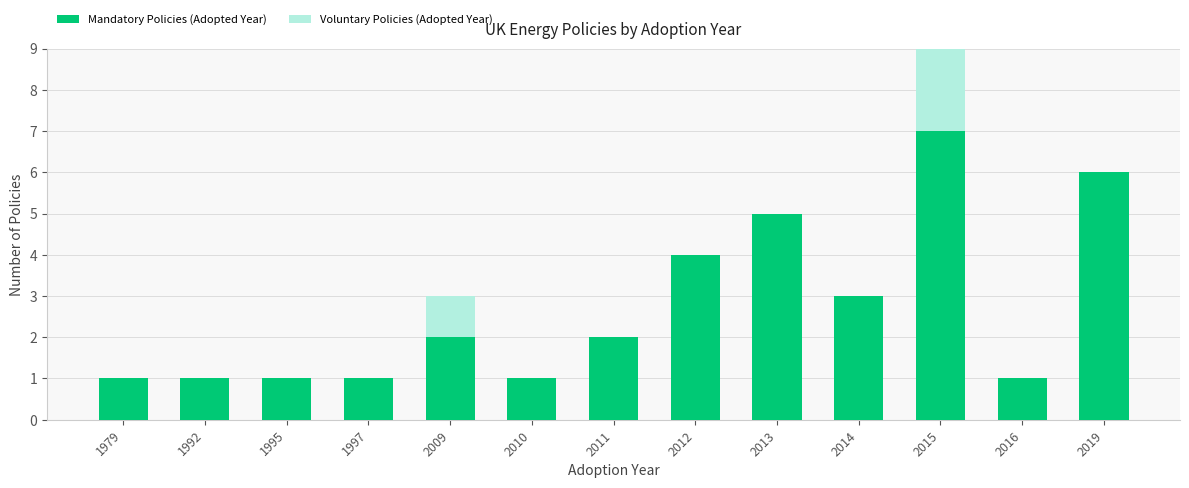

Rank the series by their maximum value, from highest to lowest.

Mandatory Policies (Adopted Year), Voluntary Policies (Adopted Year)